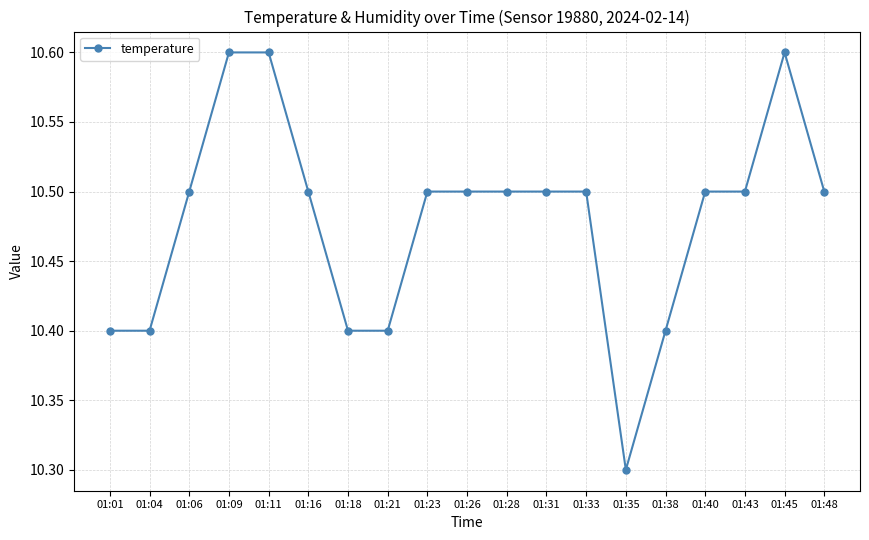

How many lines are shown in the chart?

1